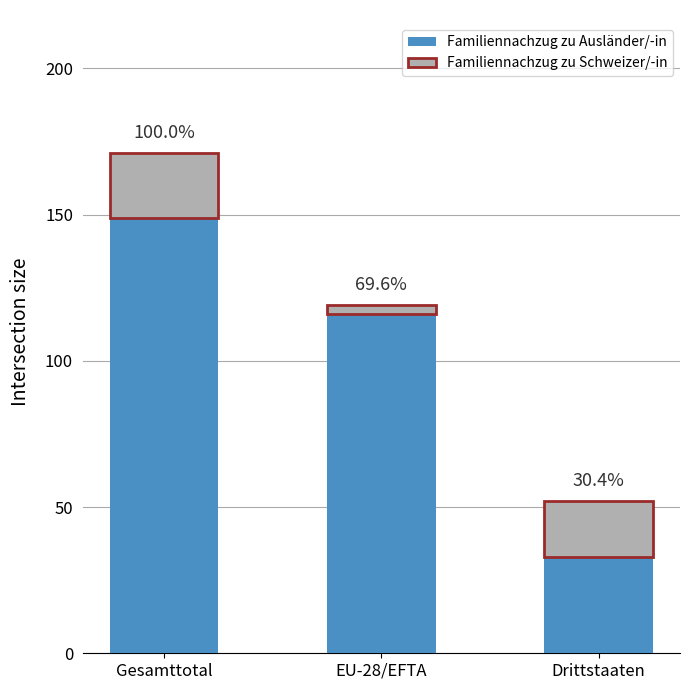

What is the label of the 2nd bar from the left?

EU-28/EFTA